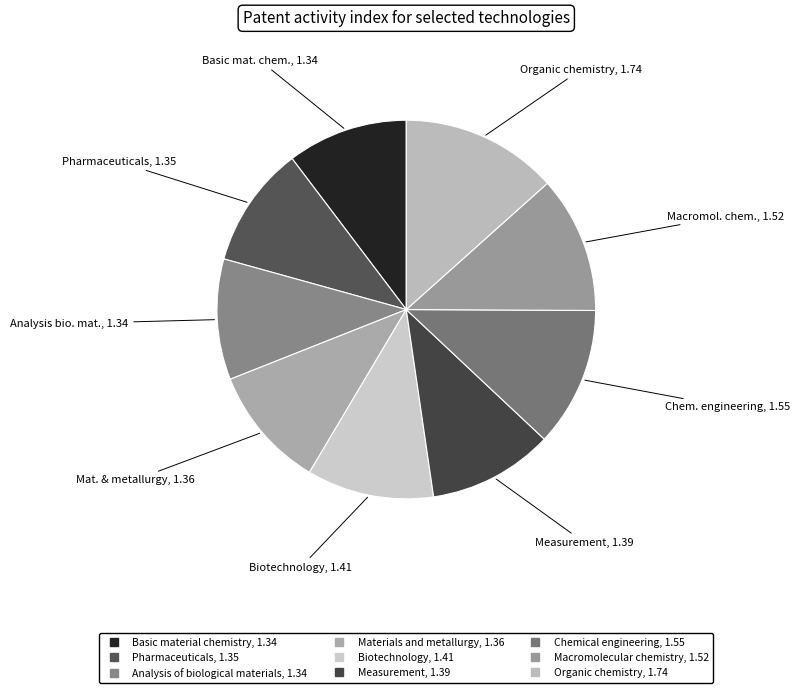

Count the number of slices in the pie.

9